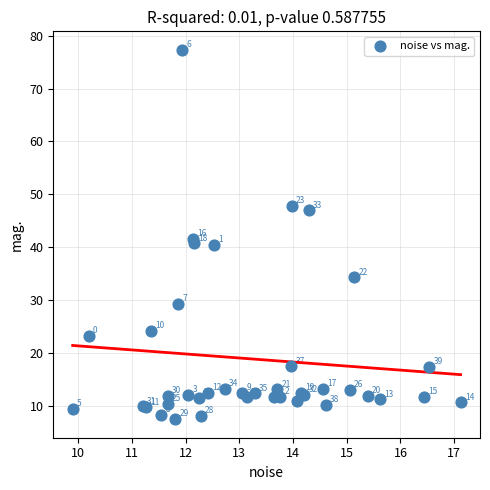

What Y value in the scatter plot is closest to 42?

41.6